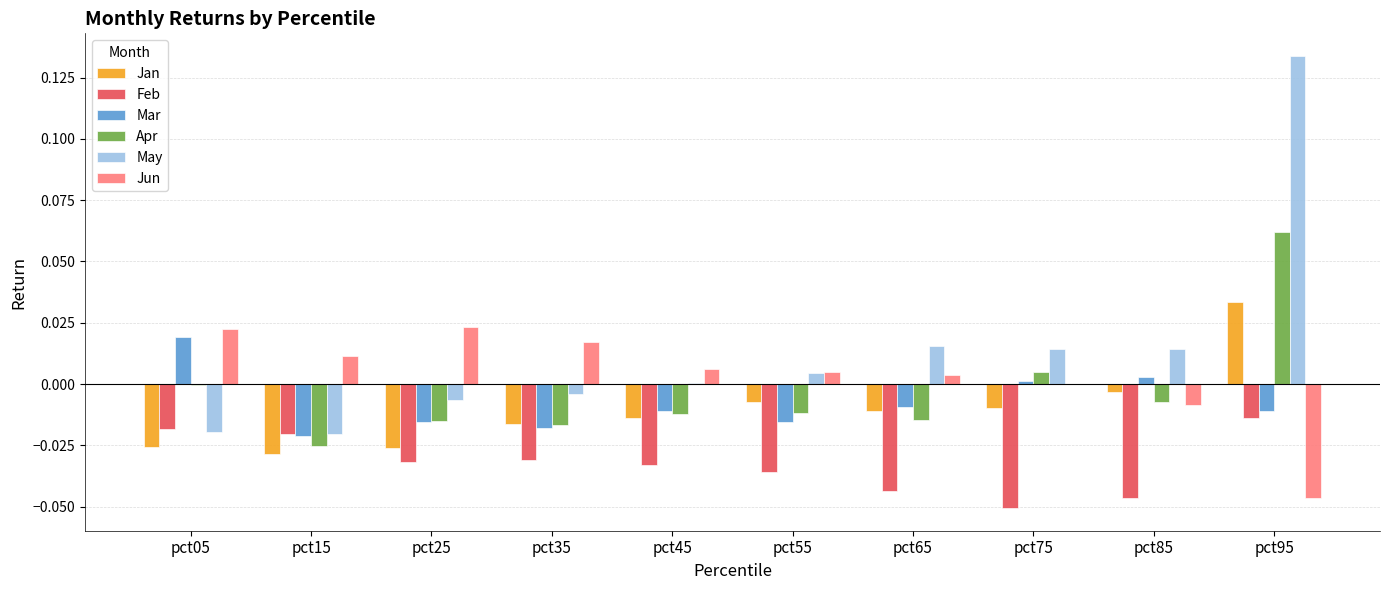

Is it true that Jun equals 0.0 at pct65?

True